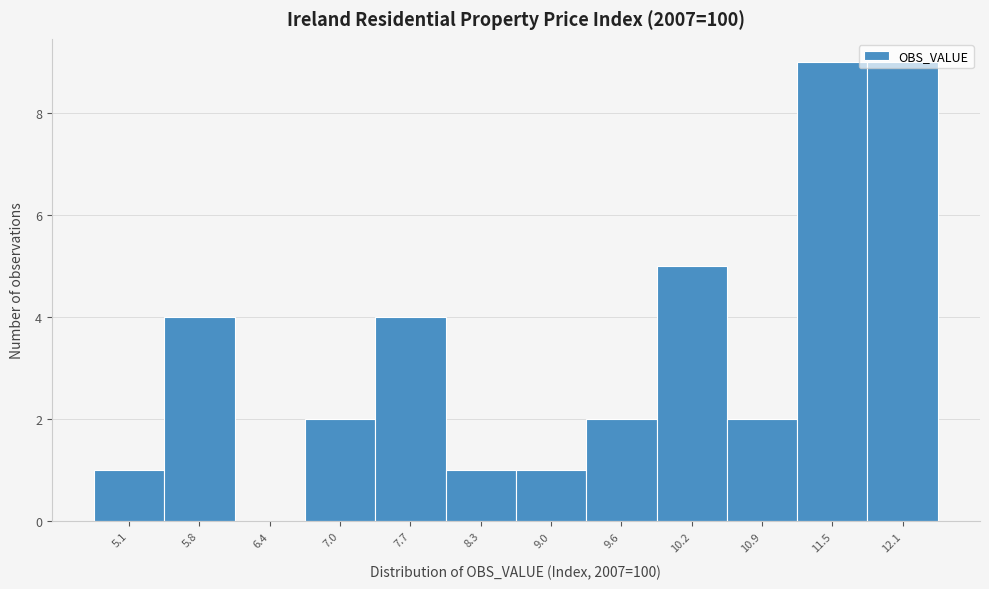

What is the sum of the values at 7.7 and 10.9?

6